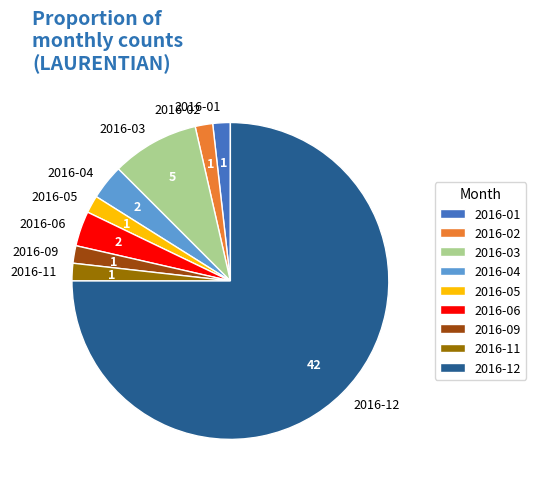

True or false: 2016-06 accounts for 4% of the total.

True